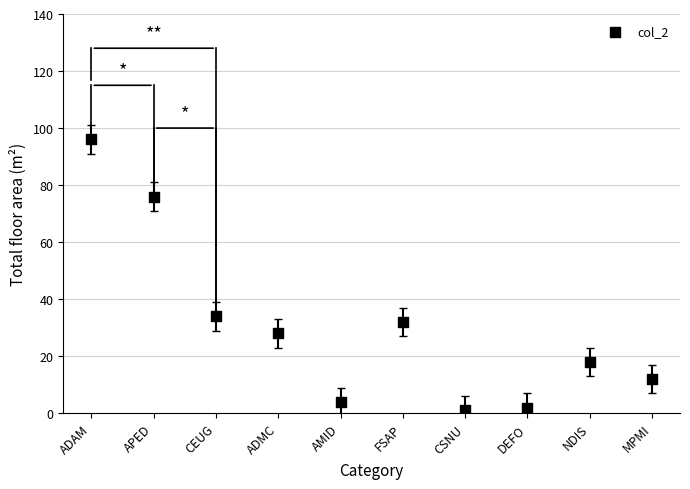

What is the range of Y values (max minus min)?

95